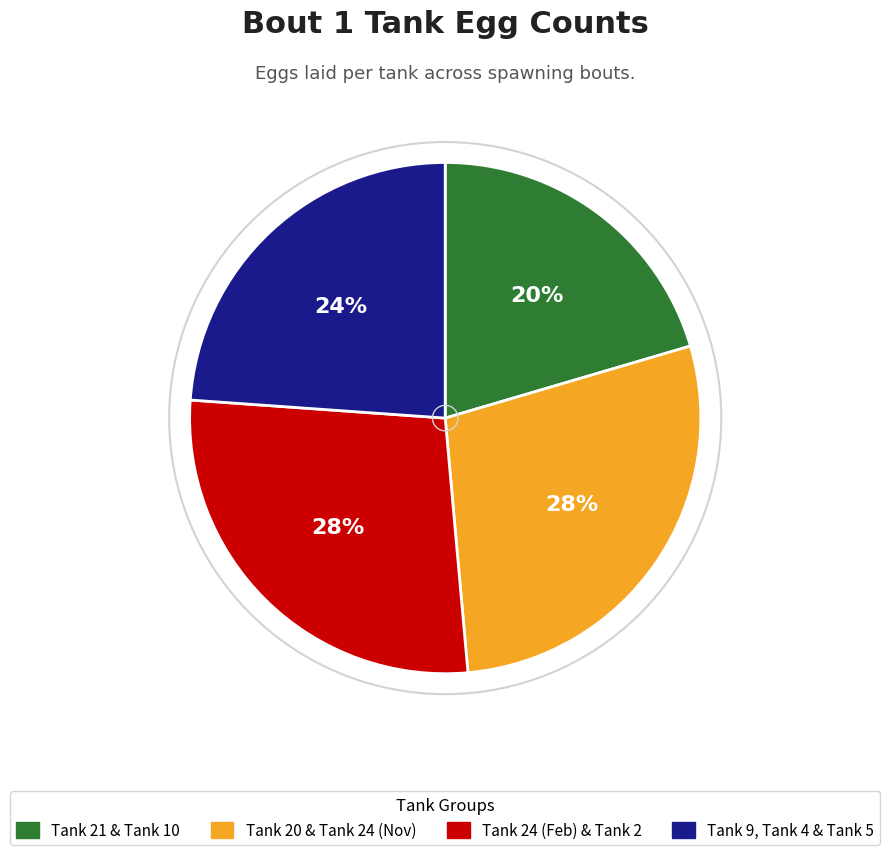

To the nearest percent, what is the average slice percentage?

25%